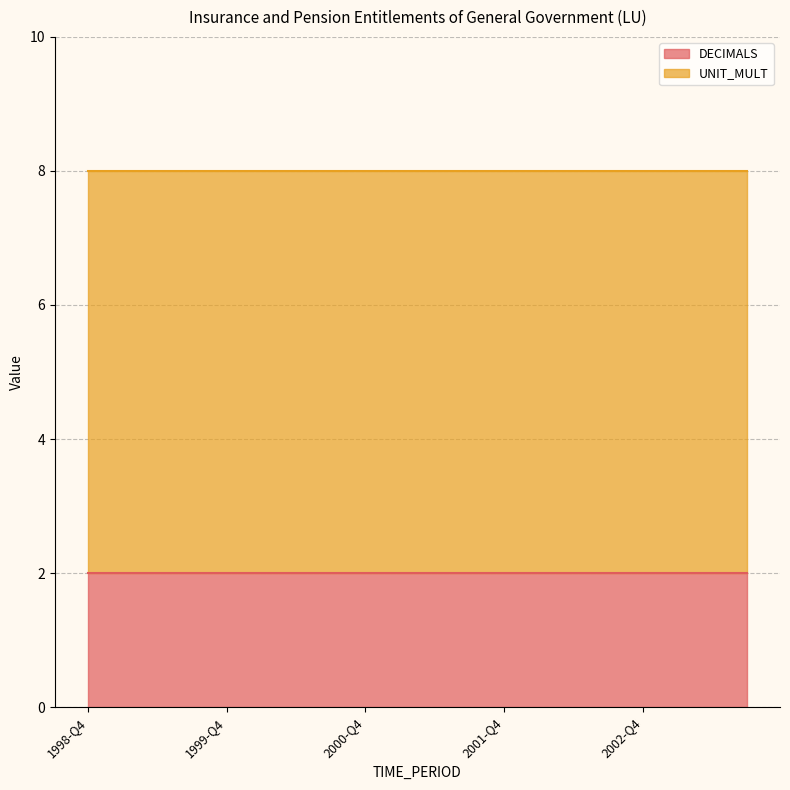

Rank the series at 2002-Q4 from lowest to highest value.

DECIMALS, UNIT_MULT